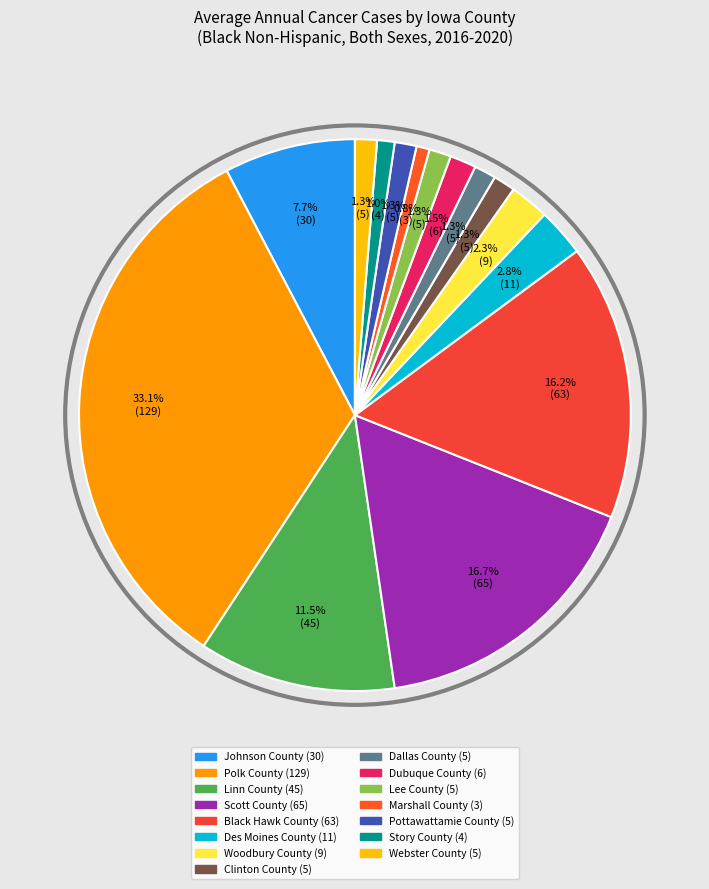

What is the ratio of the value at Black Hawk County to the value at Dallas County?

12.6